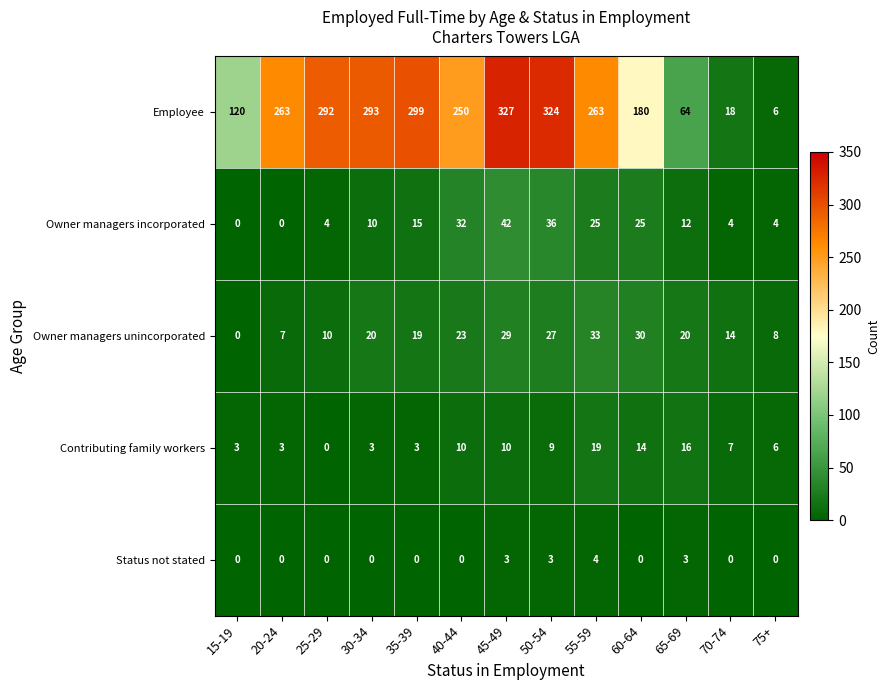

Where does the Contributing family workers series first go above 7?

40-44